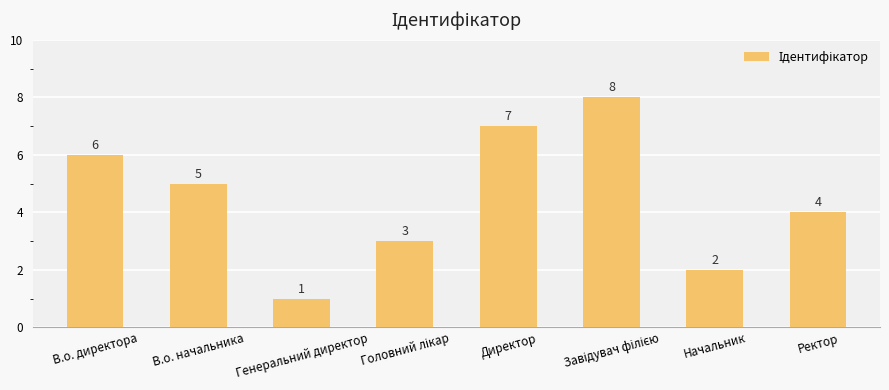

What is the difference between the maximum and second lowest values?

6